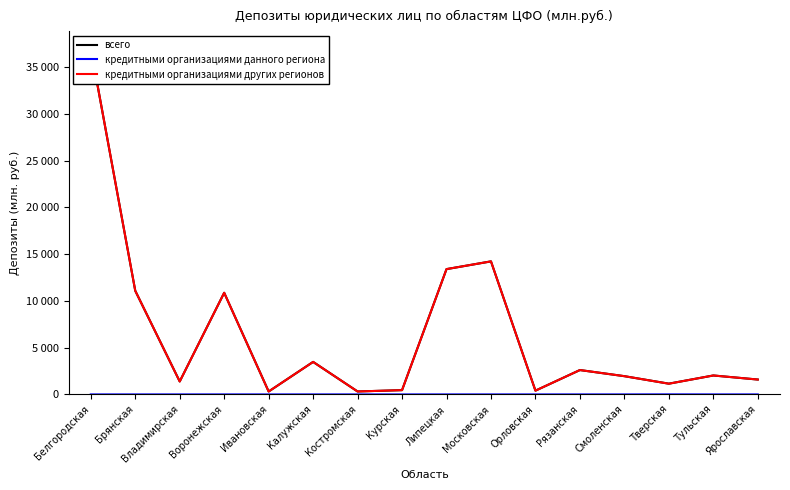

How many values in the всего series are below 2027?

8